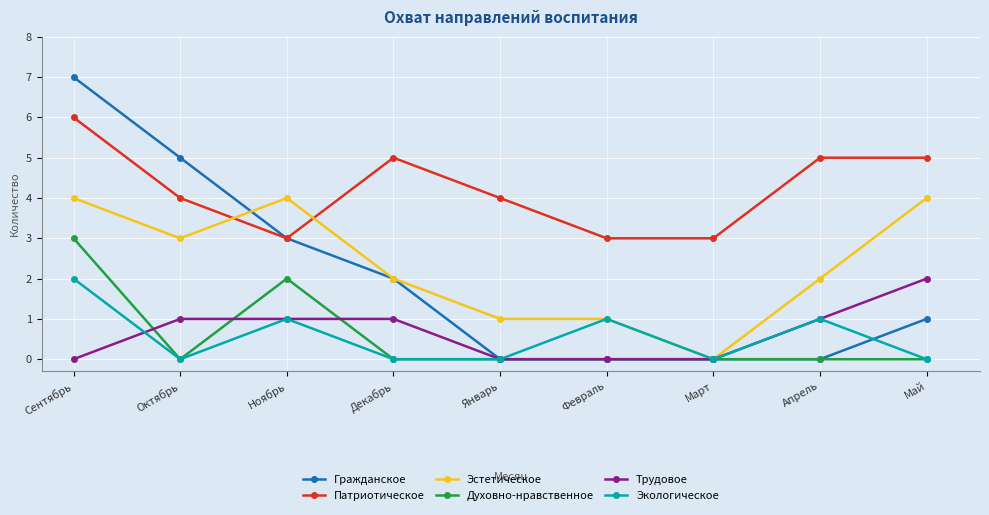

What position from the left is Октябрь?

2